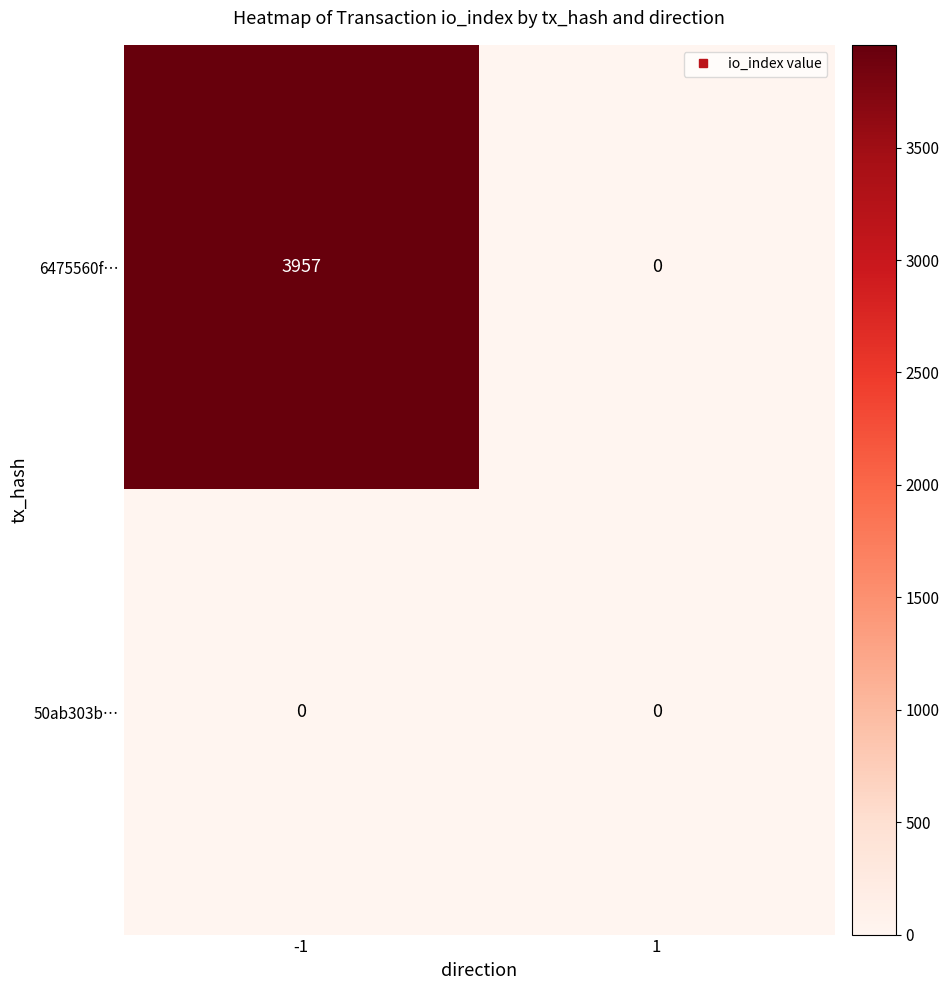

What is the sum of all 6475560f… values?

3957